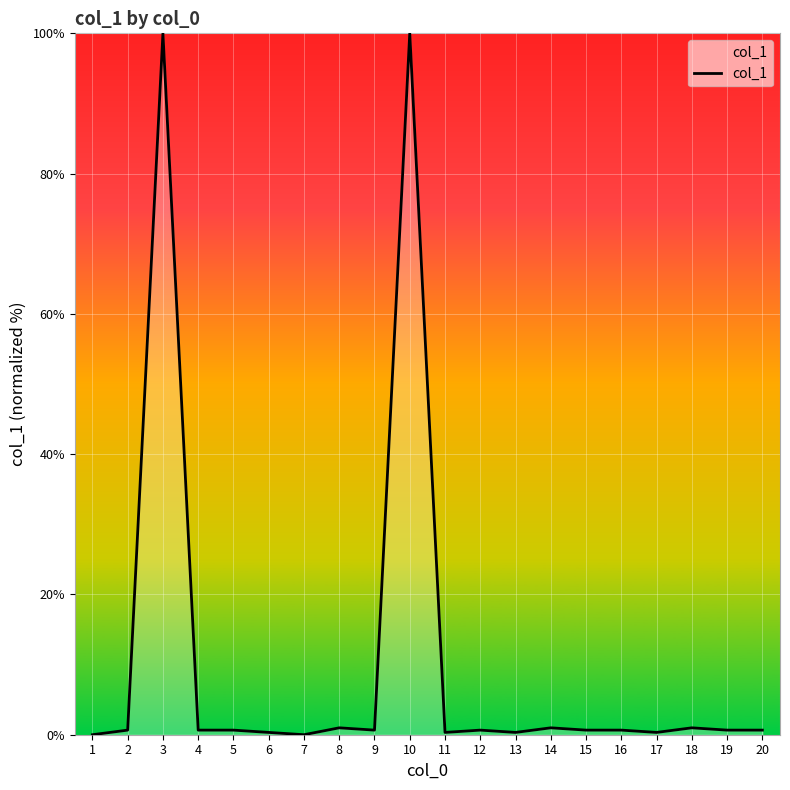

The chart shows a value of 0.3 at 6. True or false?

True